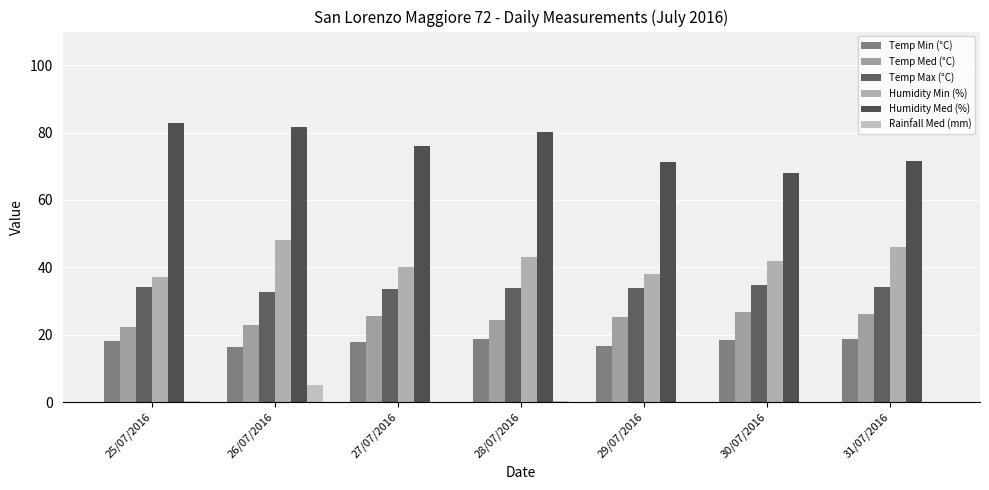

Where does the Temp Max (°C) series first go above 33?

25/07/2016